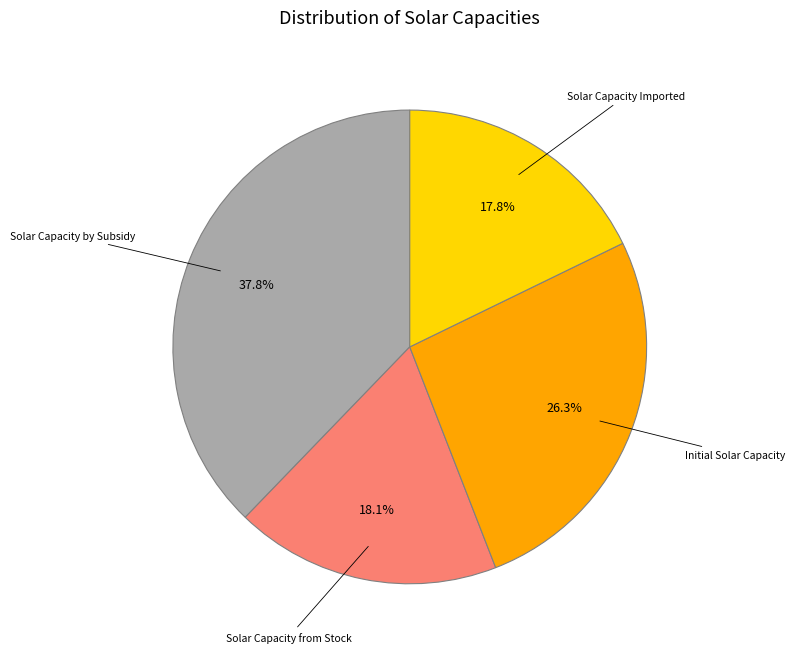

Does any single category account for the majority?

No